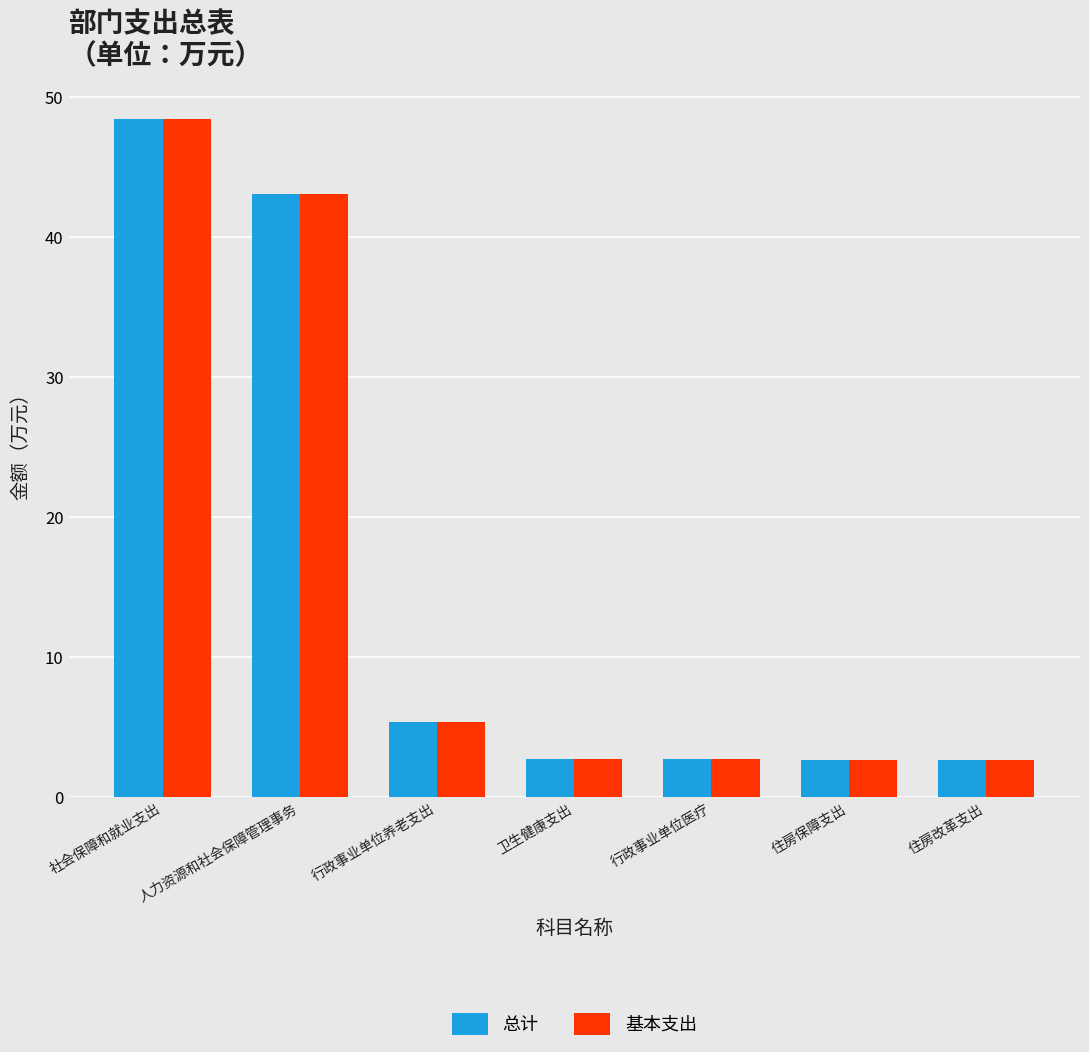

What is the highest value of the 基本支出 series?

48.4